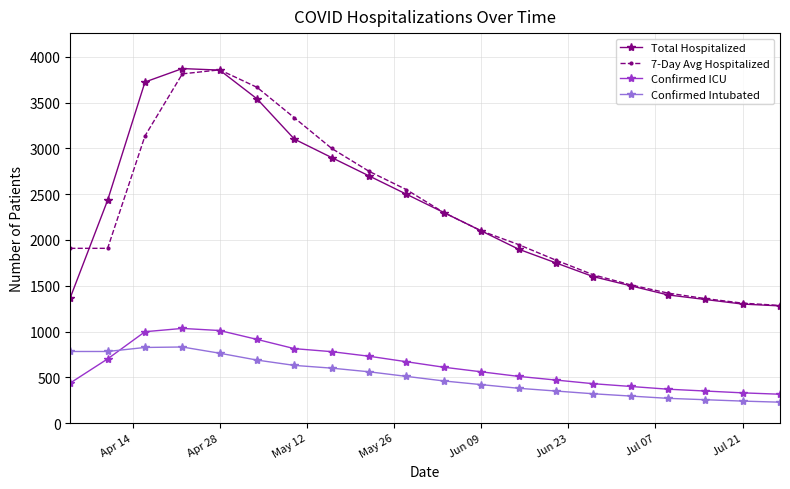

What is the difference between the second highest and minimum values in the Total Hospitalized series?

2576